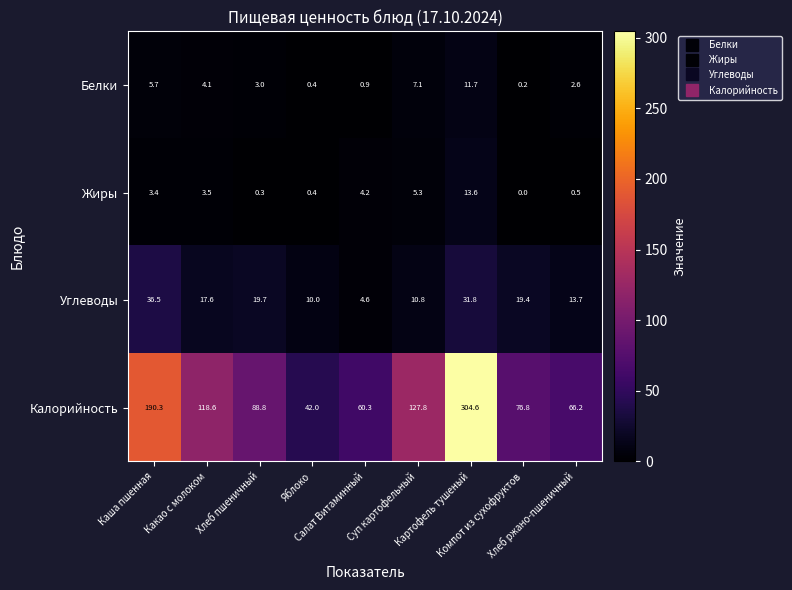

Which series has the largest total across all categories?

Калорийность